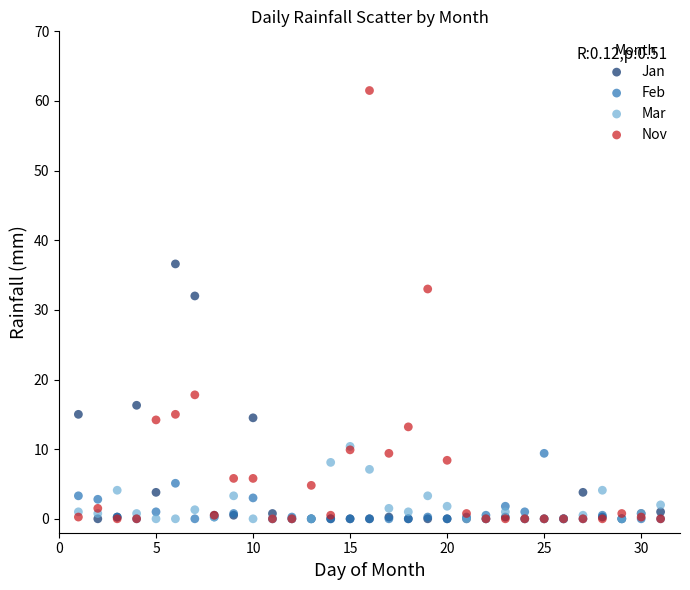

Which series reaches the maximum Y coordinate?

Nov